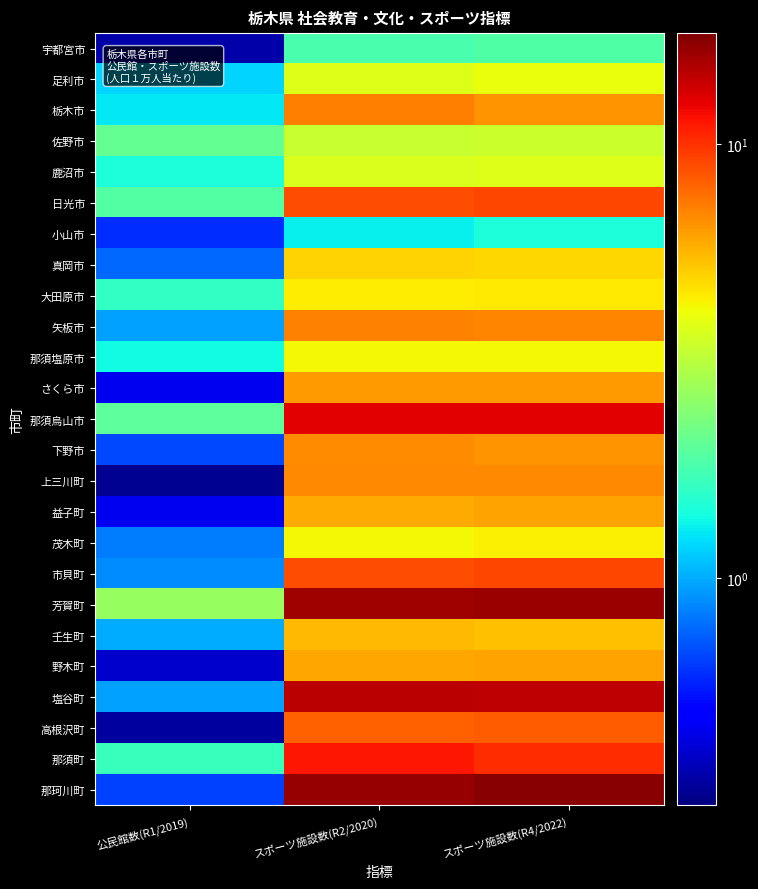

What is the greatest value displayed?

17.3